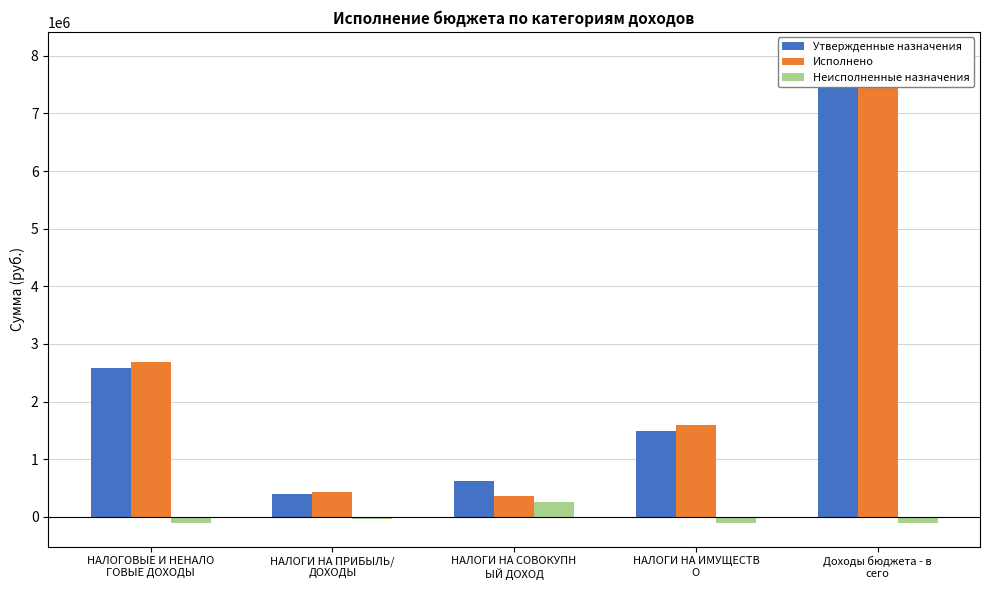

What is the value of the Исполнено bar at the 2nd from the left?

433223.8